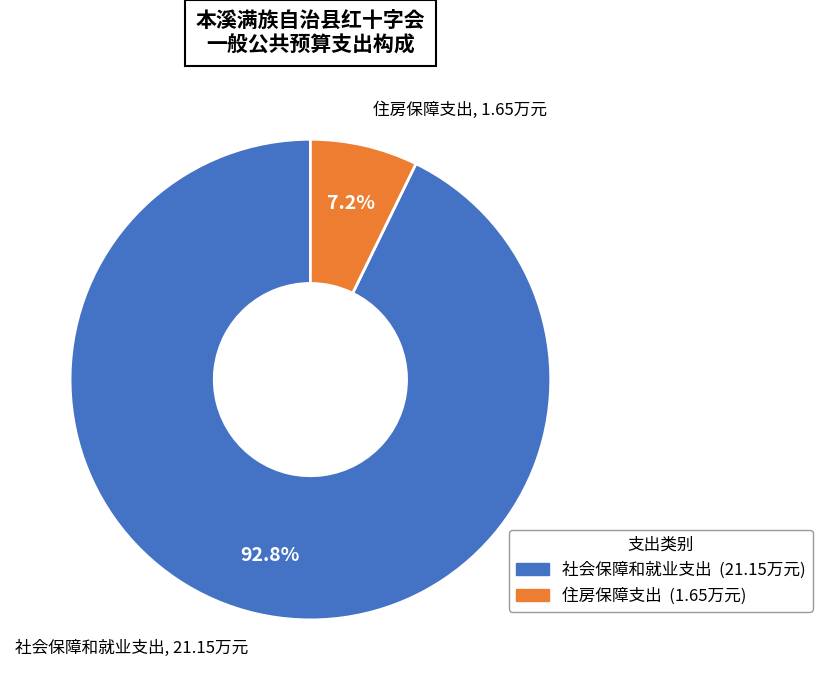

The 社会保障和就业支出 slice represents 93% of the pie. True or false?

True